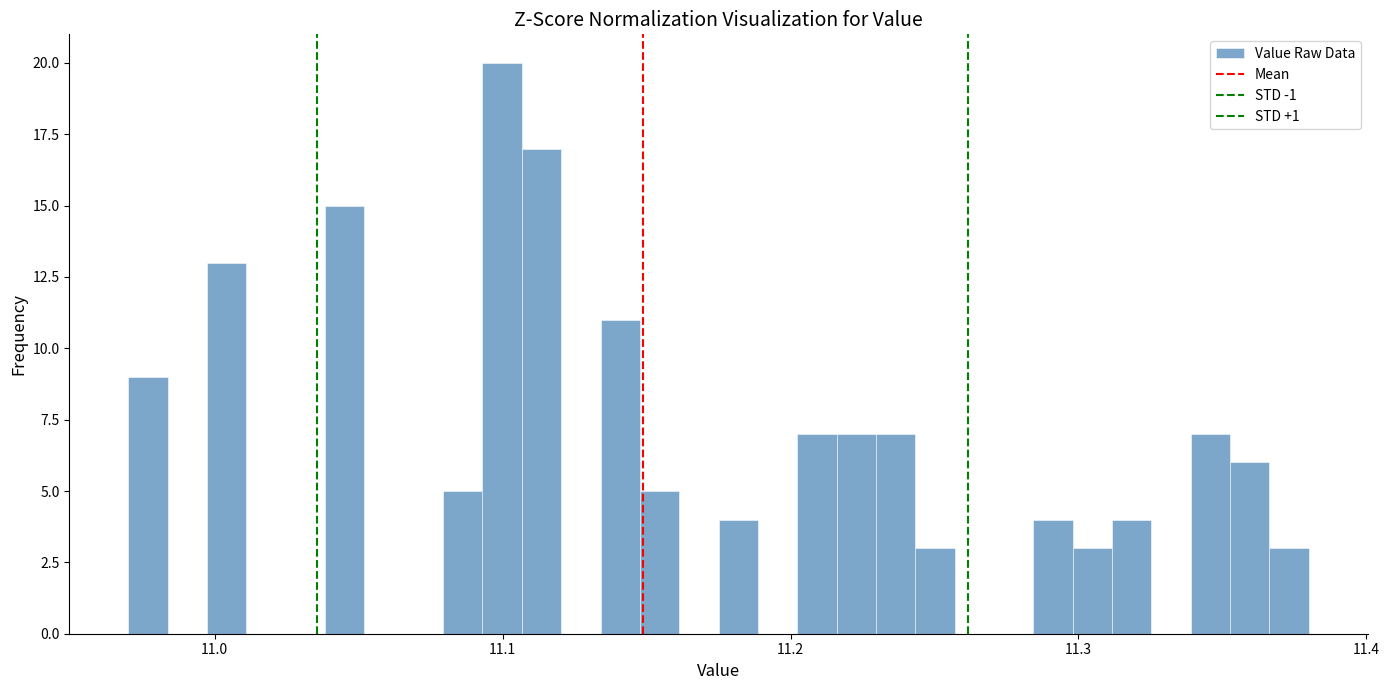

Read against the x-axis, roughly where is the centre of the tallest bar?

11.10